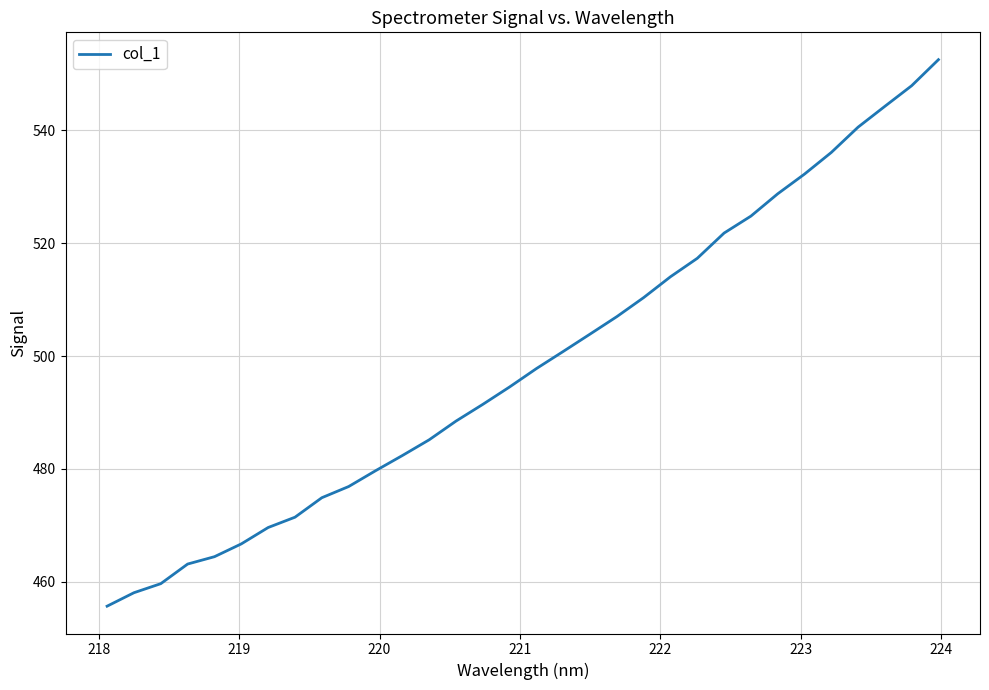

What is the difference between the maximum and minimum values?

96.9